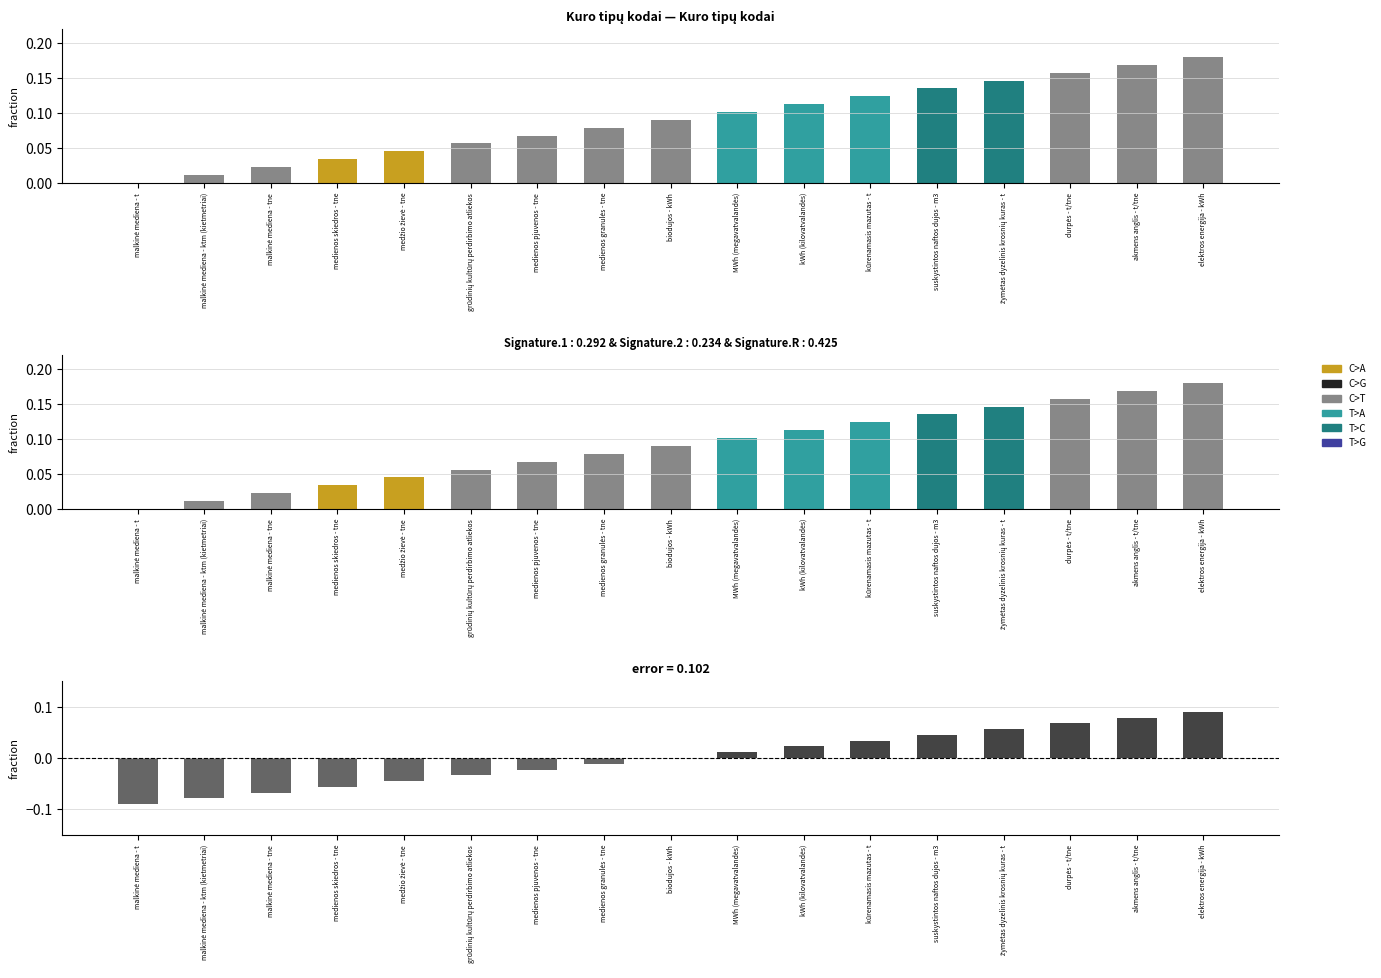

List the labels in order of value, largest first.

elektros energija - kWh, akmens anglis - t/tne, durpės - t/tne, žymėtas dyzelinis krosnių kuras - t, suskystintos naftos dujos - m3, kūrenamasis mazutas - t, kWh (kilovatvalandės), MWh (megavatvalandės), biodujos - kWh, medienos granulės - tne, medienos pjuvenos - tne, grūdinių kultūrų perdirbimo atliekos, medžio žievė - tne, medienos skiedros - tne, malkinė mediena - tne, malkinė mediena - ktm (kietmetriai), malkinė mediena - t